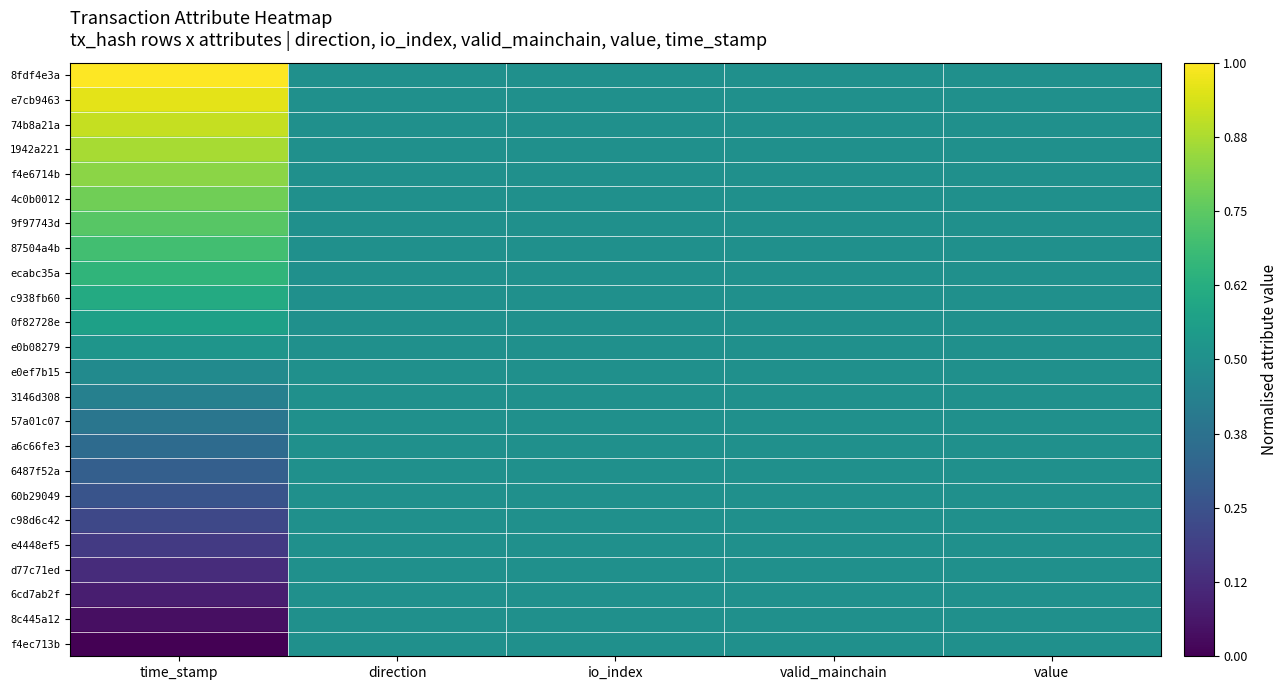

At how many categories does at least one series exceed 0?

5